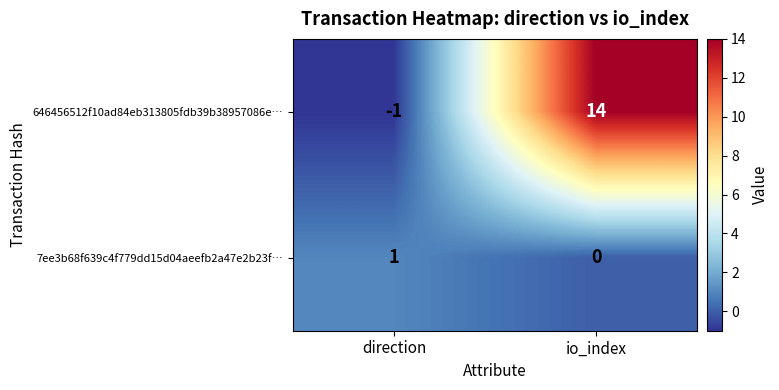

Which label corresponds to the largest value in the chart?

io_index